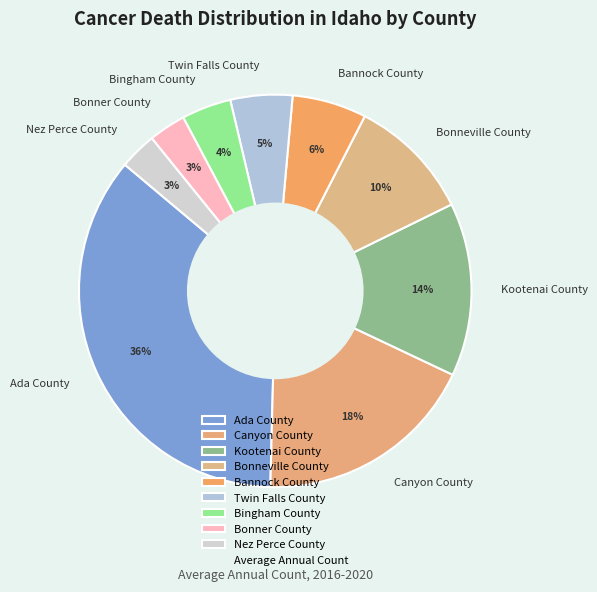

Count the number of slices in the pie.

9